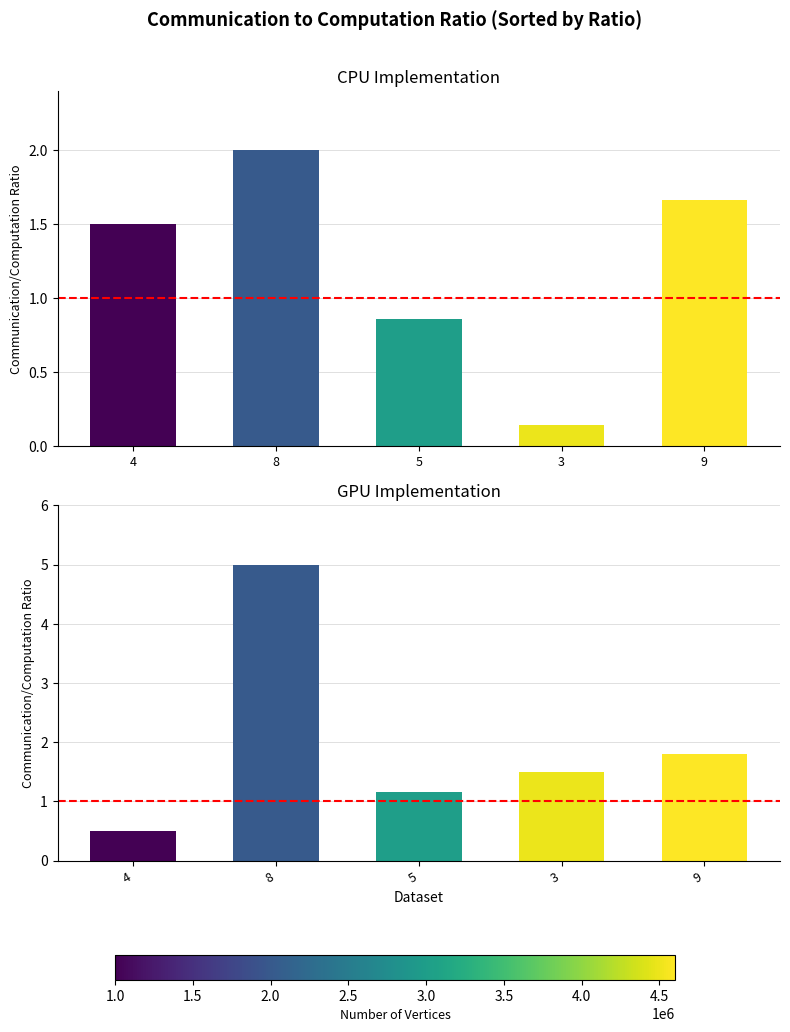

At which category is the sum across all series the highest?

8